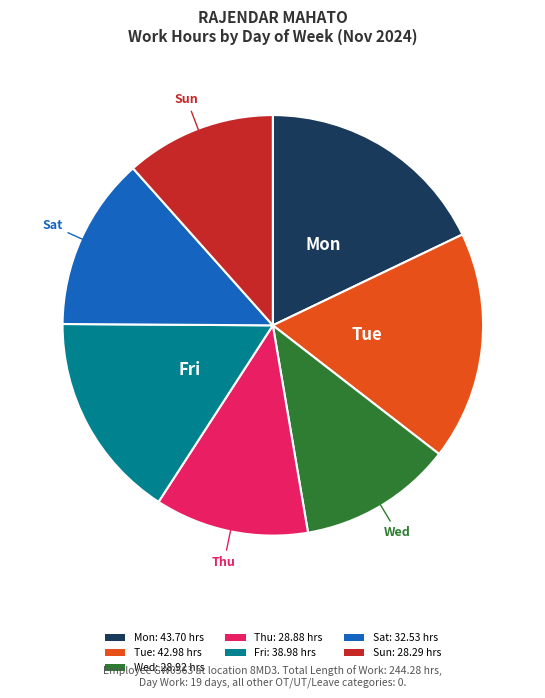

True or false: Fri: 38.98 hrs accounts for 16% of the total.

True